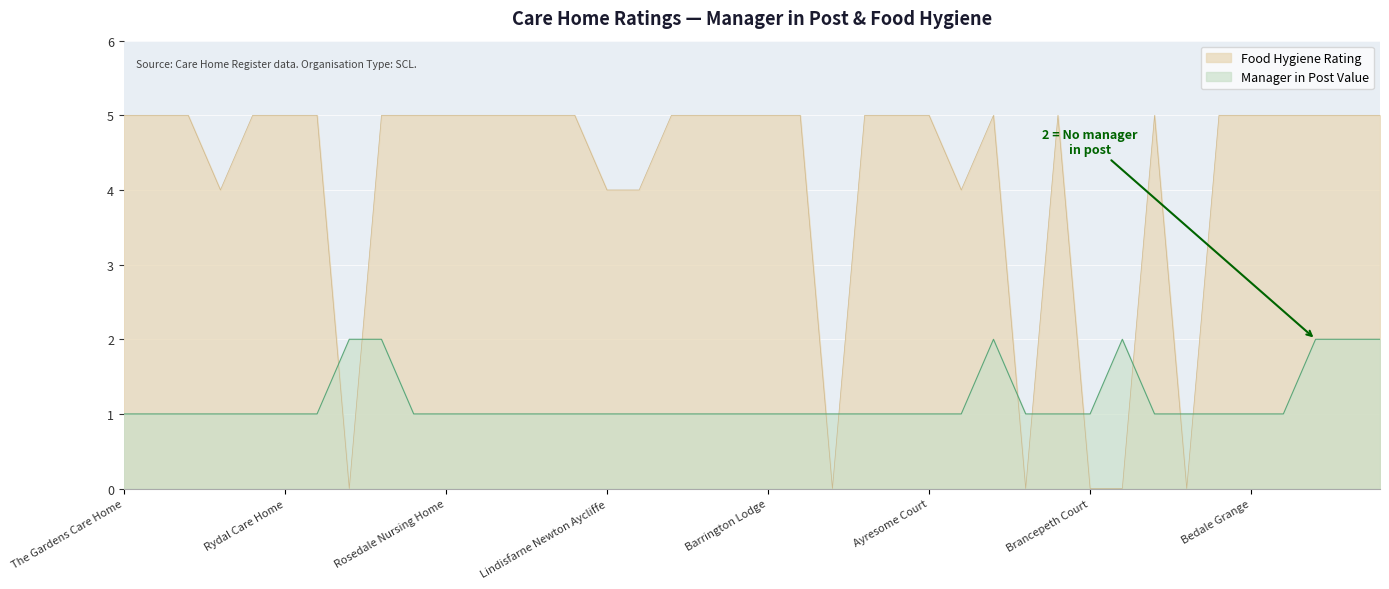

What is the label of the 33rd point from the right?

Hundens Park